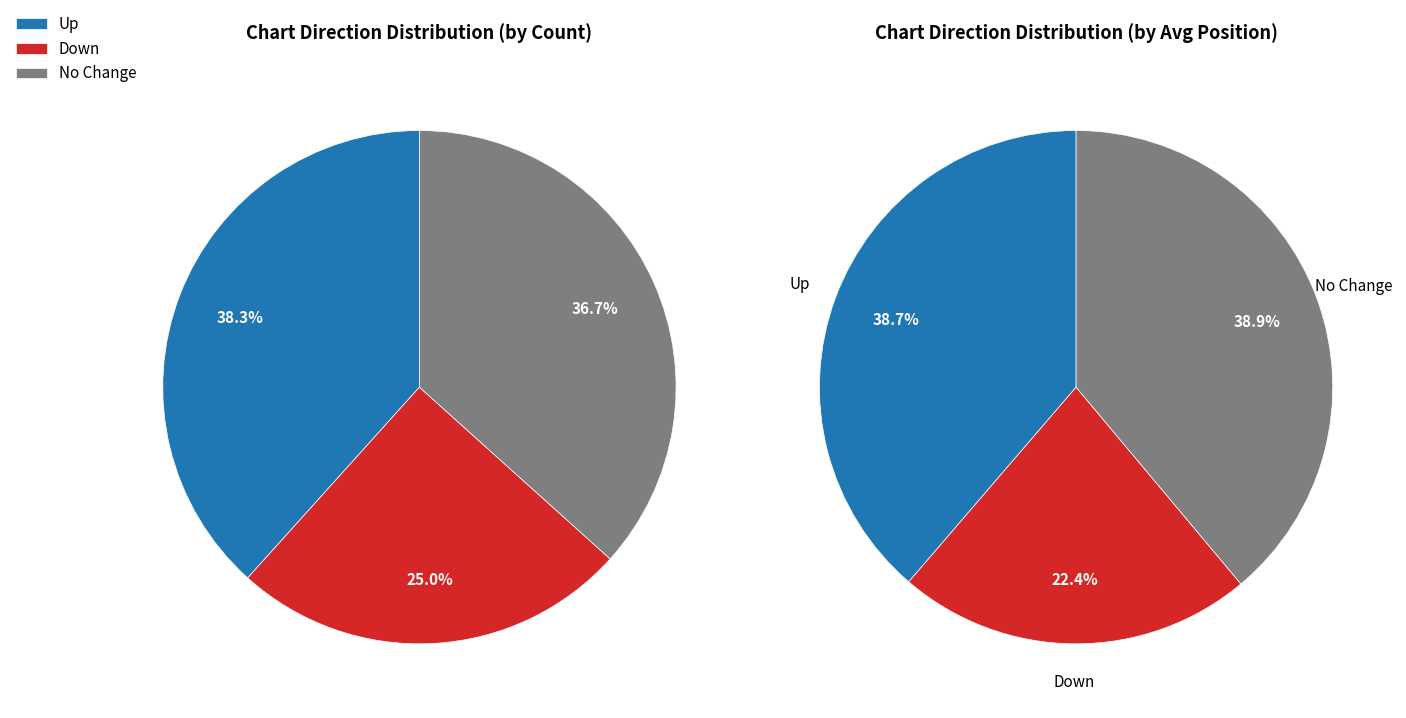

To the nearest percent, what is the combined percentage of - and up?

75%